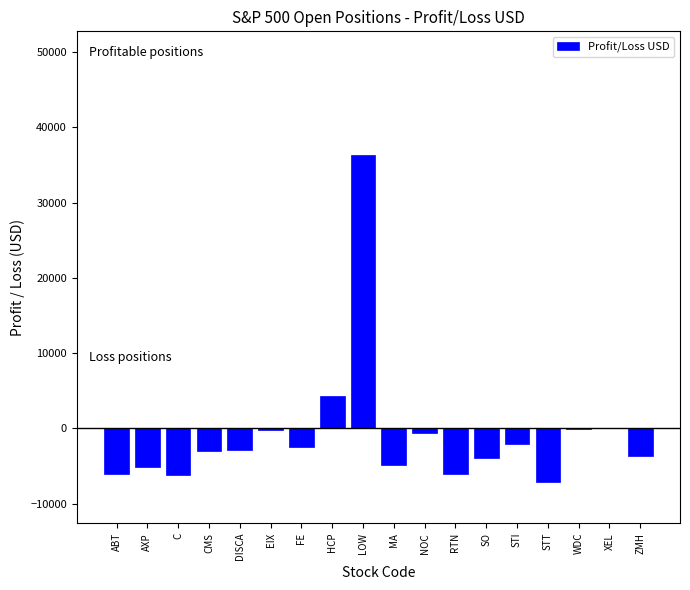

What is the sum of the values at HCP and CMS?

1322.1